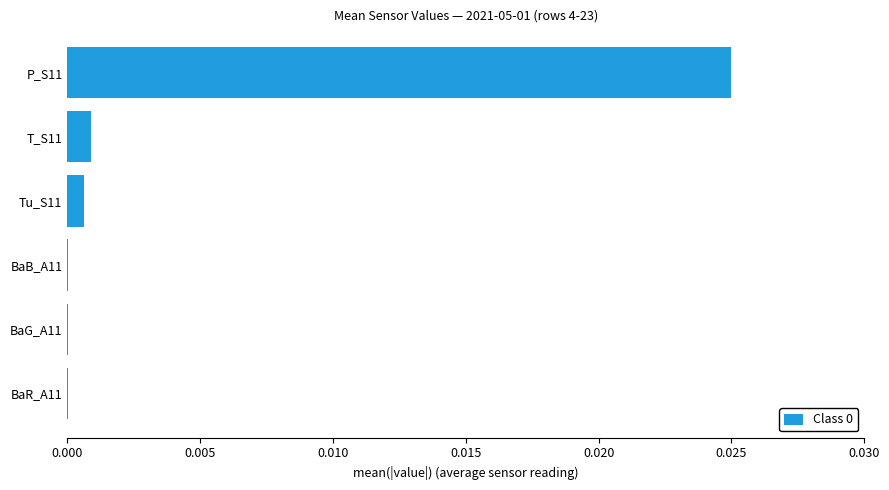

The chart shows a value of 0.0 at Tu_S11. True or false?

True